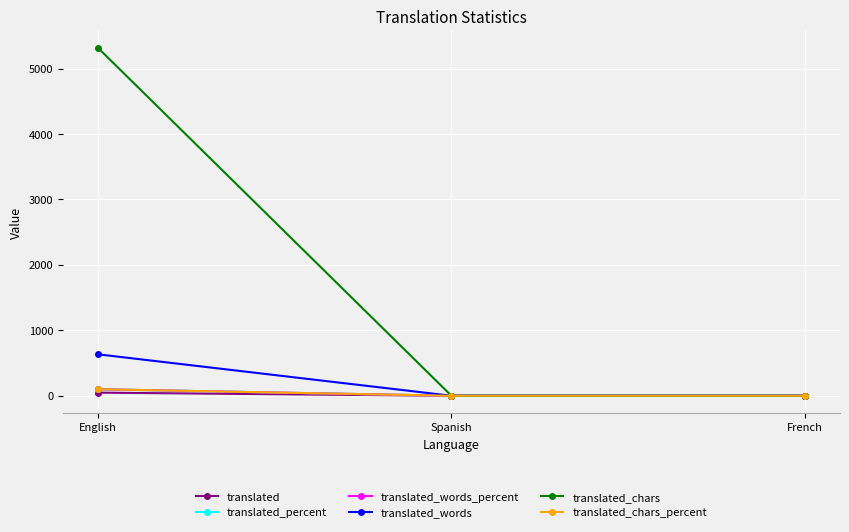

What is the sum of the translated_words_percent values at Spanish and English?

100